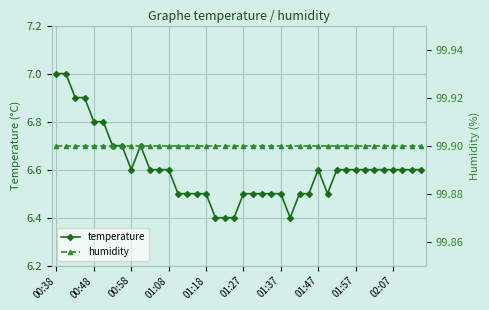

True or false: humidity and temperature intersect in this chart.

False